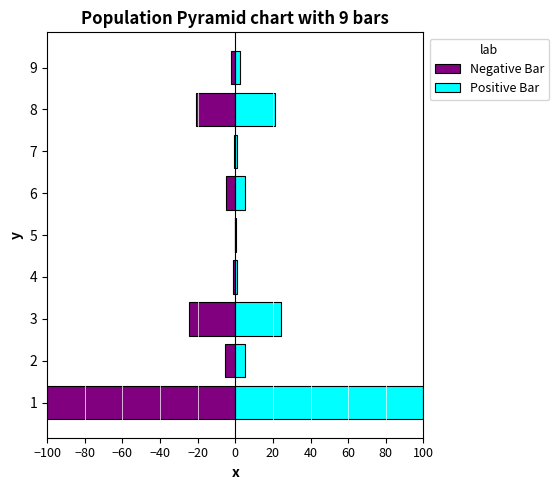

True or false: Positive Bar has a value of 0.1 at 5.

False